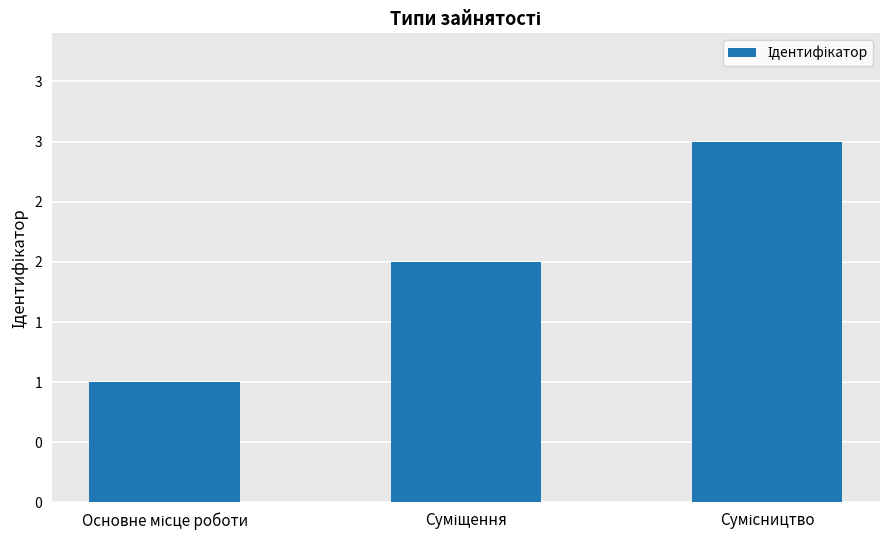

Does the chart contain any negative values?

No